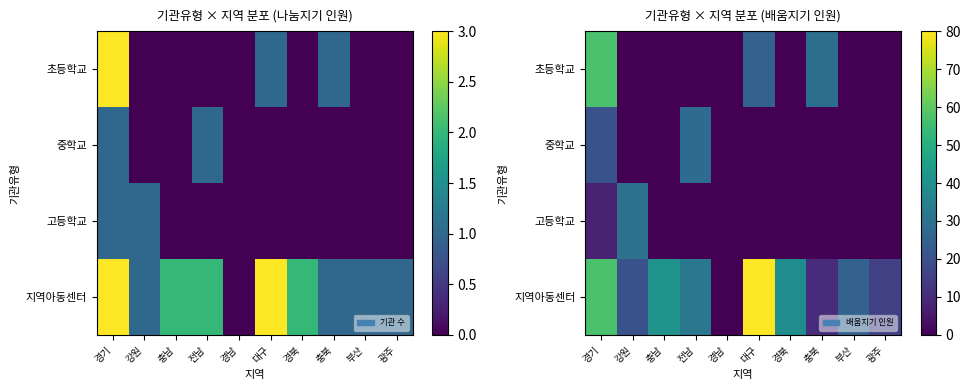

What is the difference between the highest and lowest values at 광주?

15